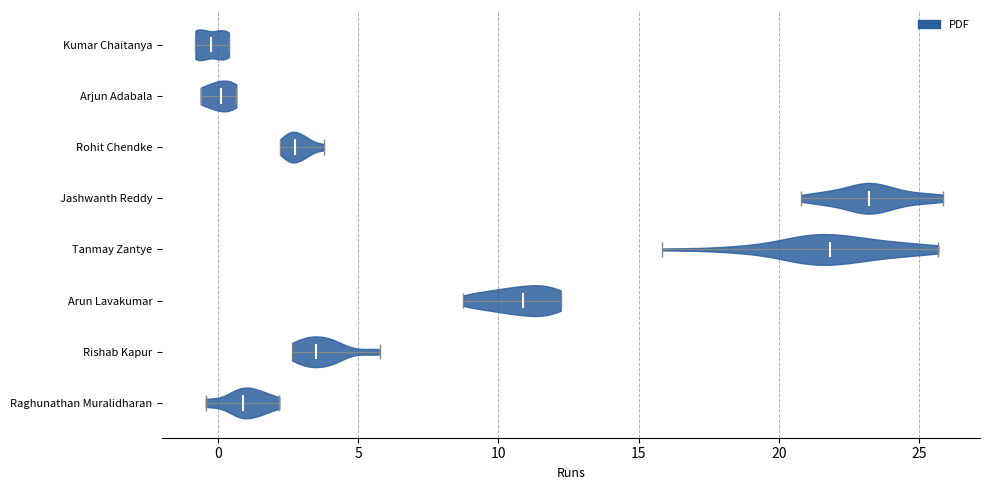

Reading bottom to top, read every violin against the x-axis: where its median line is, and the lowest and highest points it reaches. The values are not printed on the chart, so give them approximately, as read against the axis.

Raghunathan Muralidharan: median line 1.0, lowest point -0.5, highest point 2.0
Rishab Kapur: median line 3.5, lowest point 2.5, highest point 6.0
Arun Lavakumar: median line 11.0, lowest point 8.5, highest point 12.0
Tanmay Zantye: median line 22.0, lowest point 16.0, highest point 25.5
Jashwanth Reddy: median line 23.0, lowest point 21.0, highest point 26.0
Rohit Chendke: median line 2.5, lowest point 2.0, highest point 4.0
Arjun Adabala: median line 0.0, lowest point -0.5, highest point 0.5
Kumar Chaitanya: median line -0.5, lowest point -1.0, highest point 0.5